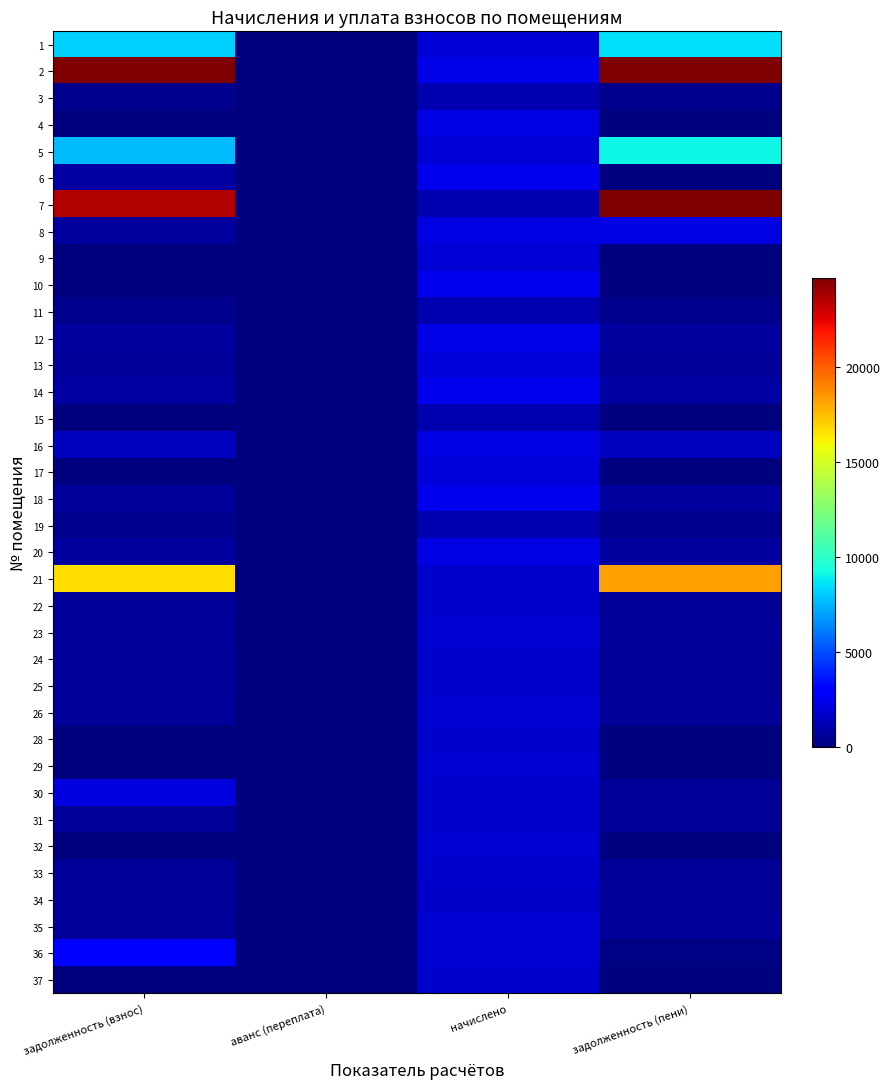

Reading left to right, transcribe all the data shown in this chart.

1: задолженность (взнос)=8146.9	аванс (переплата)=0.0	начислено=1924.6	задолженность (пени)=8545.3
2: задолженность (взнос)=40096.6	аванс (переплата)=0.0	начислено=2311.7	задолженность (пени)=39326.0
3: задолженность (взнос)=359.4	аванс (переплата)=0.0	начислено=1117.2	задолженность (пени)=361.3
4: задолженность (взнос)=0.0	аванс (переплата)=0.0	начислено=2160.6	задолженность (пени)=0.0
5: задолженность (взнос)=7659.7	аванс (переплата)=0.0	начислено=1917.2	задолженность (пени)=9132.6
6: задолженность (взнос)=781.6	аванс (переплата)=0.0	начислено=2344.9	задолженность (пени)=0.0
7: задолженность (взнос)=23597.2	аванс (переплата)=0.0	начислено=1120.9	задолженность (пени)=24718.0
8: задолженность (взнос)=726.3	аванс (переплата)=0.0	начислено=2179.0	задолженность (пени)=2179.0
9: задолженность (взнос)=0.0	аванс (переплата)=0.0	начислено=1917.2	задолженность (пени)=0.0
10: задолженность (взнос)=0.0	аванс (переплата)=0.0	начислено=2363.4	задолженность (пени)=0.0
11: задолженность (взнос)=373.6	аванс (переплата)=0.0	начислено=1120.9	задолженность (пени)=373.6
12: задолженность (взнос)=743.5	аванс (переплата)=0.0	начислено=2230.7	задолженность (пени)=743.5
13: задолженность (взнос)=658.7	аванс (переплата)=0.0	начислено=1976.2	задолженность (пени)=658.7
14: задолженность (взнос)=785.3	аванс (переплата)=0.0	начислено=2356.0	задолженность (пени)=785.3
15: задолженность (взнос)=0.0	аванс (переплата)=0.0	начислено=1106.1	задолженность (пени)=0.0
16: задолженность (взнос)=1425.6	аванс (переплата)=0.0	начислено=2138.5	задолженность (пени)=1425.6
17: задолженность (взнос)=0.0	аванс (переплата)=0.0	начислено=1932.0	задолженность (пени)=0.0
18: задолженность (взнос)=616.2	аванс (переплата)=0.0	начислено=2385.5	задолженность (пени)=709.6
19: задолженность (взнос)=383.4	аванс (переплата)=0.0	начислено=1150.3	задолженность (пени)=383.4
20: задолженность (взнос)=739.9	аванс (переплата)=0.0	начислено=2219.6	задолженность (пени)=739.9
21: задолженность (взнос)=16648.6	аванс (переплата)=0.0	начислено=1648.1	задолженность (пени)=18296.7
22: задолженность (взнос)=558.0	аванс (переплата)=0.0	начислено=1673.9	задолженность (пени)=558.0
23: задолженность (взнос)=582.5	аванс (переплата)=0.0	начислено=1747.7	задолженность (пени)=582.5
24: задолженность (взнос)=567.8	аванс (переплата)=0.0	начислено=1703.4	задолженность (пени)=567.8
25: задолженность (взнос)=553.0	аванс (переплата)=0.0	начислено=1659.2	задолженность (пени)=553.0
26: задолженность (взнос)=580.1	аванс (переплата)=0.0	начислено=1740.3	задолженность (пени)=580.1
28: задолженность (взнос)=0.0	аванс (переплата)=0.0	начислено=1655.5	задолженность (пени)=0.0
29: задолженность (взнос)=0.0	аванс (переплата)=0.0	начислено=1762.4	задолженность (пени)=0.0
30: задолженность (взнос)=2036.4	аванс (переплата)=0.0	начислено=1659.2	задолженность (пени)=553.0
31: задолженность (взнос)=556.6	аванс (переплата)=0.0	начислено=1670.2	задолженность (пени)=556.6
32: задолженность (взнос)=0.0	аванс (переплата)=0.0	начислено=1740.3	задолженность (пени)=0.0
33: задолженность (взнос)=559.2	аванс (переплата)=0.0	начислено=1677.6	задолженность (пени)=559.0
34: задолженность (взнос)=529.7	аванс (переплата)=0.0	начислено=1589.1	задолженность (пени)=529.7
35: задолженность (взнос)=589.9	аванс (переплата)=0.0	начислено=1769.8	задолженность (пени)=589.9
36: задолженность (взнос)=2912.8	аванс (переплата)=0.0	начислено=1747.7	задолженность (пени)=158.2
37: задолженность (взнос)=0.0	аванс (переплата)=0.0	начислено=1670.2	задолженность (пени)=0.0